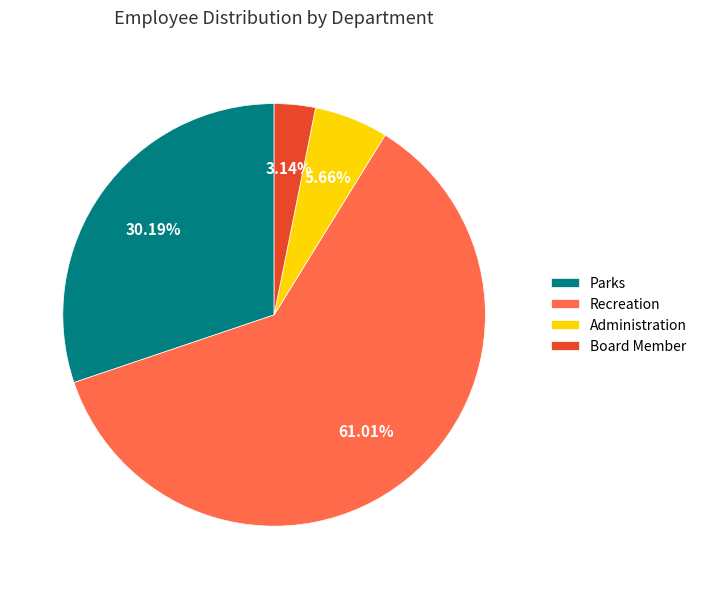

What is the total percentage of Recreation and Board Member?

64.2%